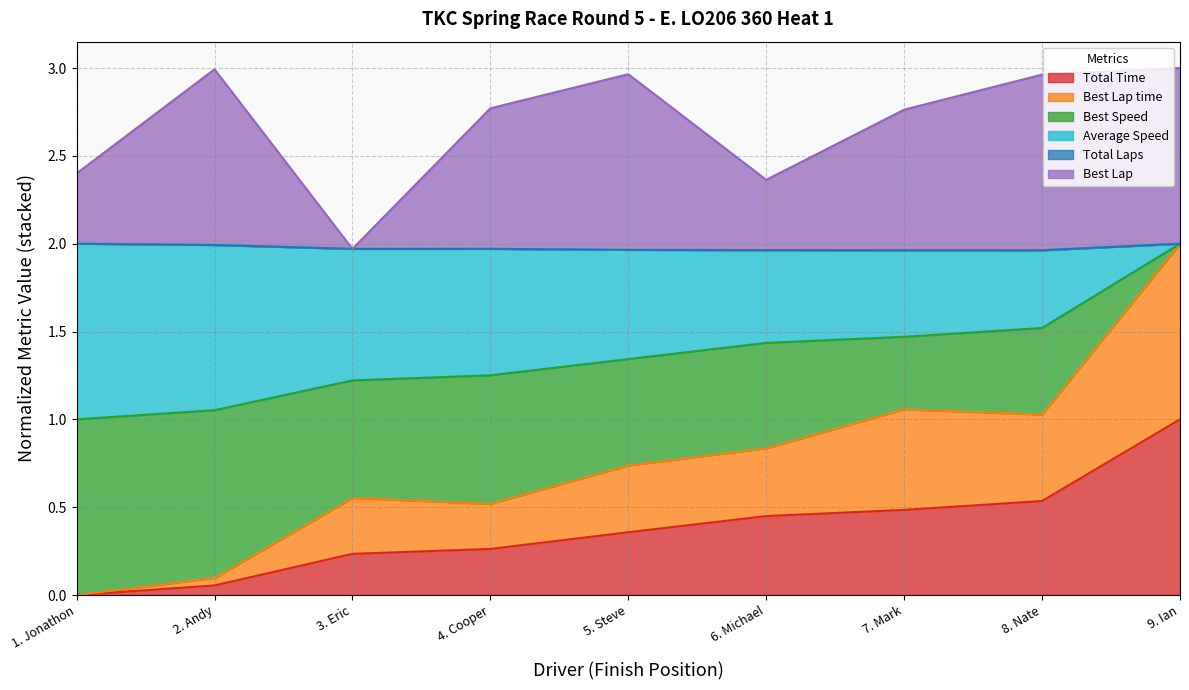

True or false: Total Time has a value of 1.0 at 9. Ian.

True